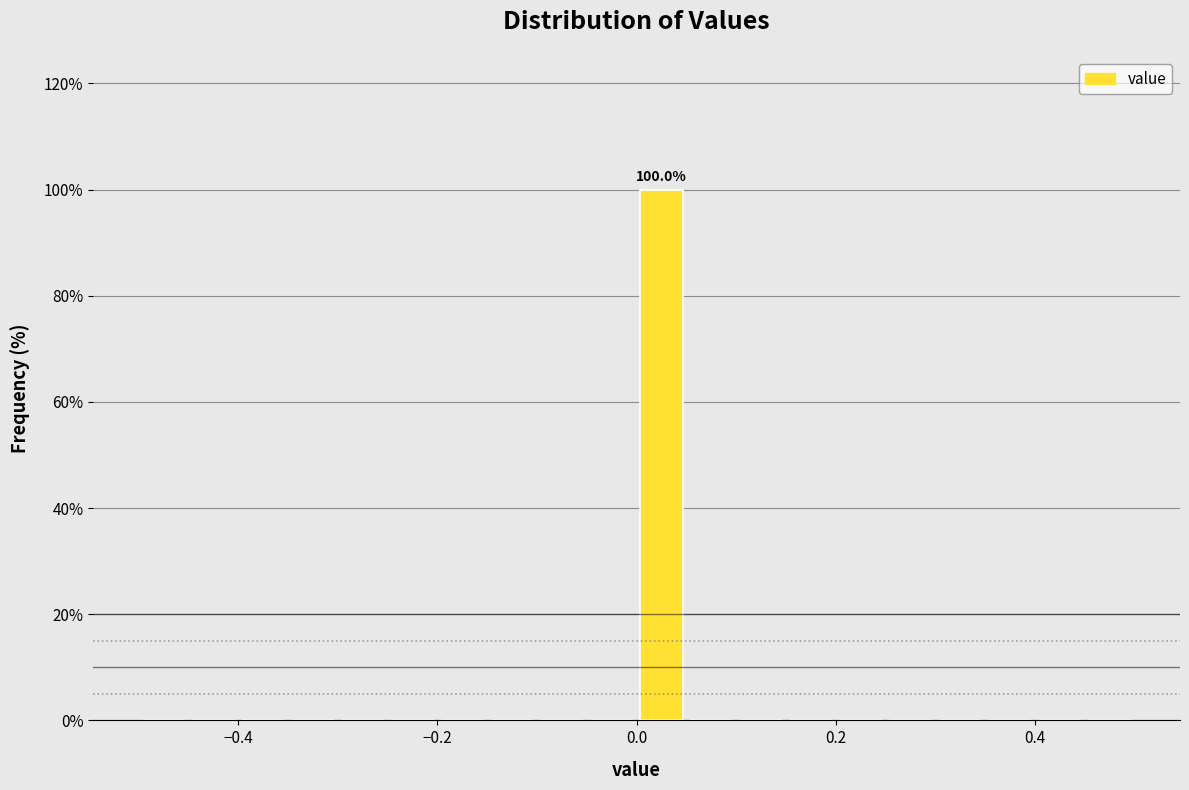

Around what value on the x-axis is the tallest bar? Give the approximate position of its centre, as read against the axis.

0.02